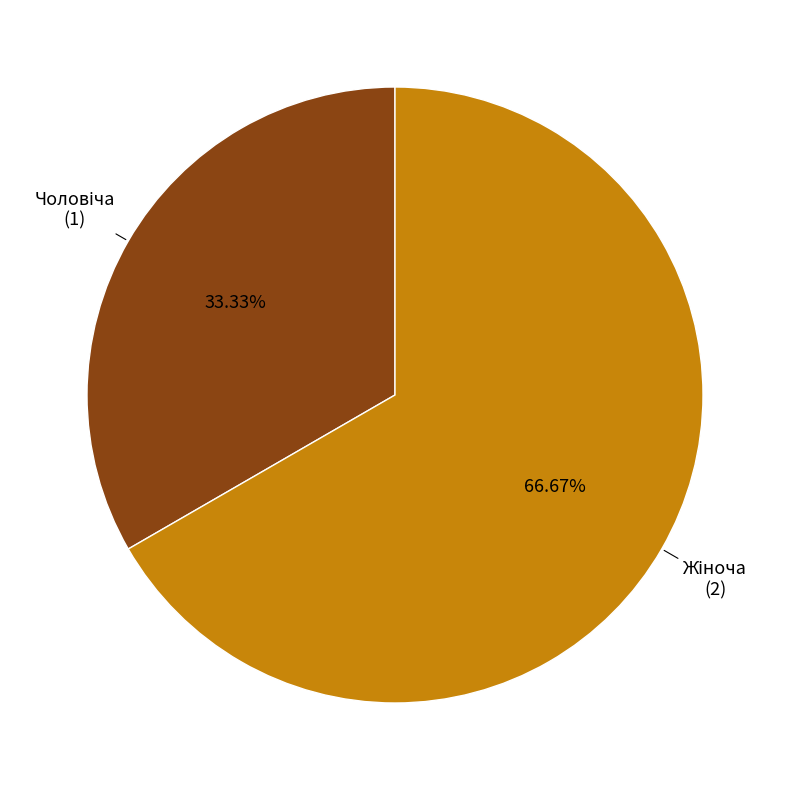

To the nearest percent, what percentage of the pie is Чоловіча?

33%